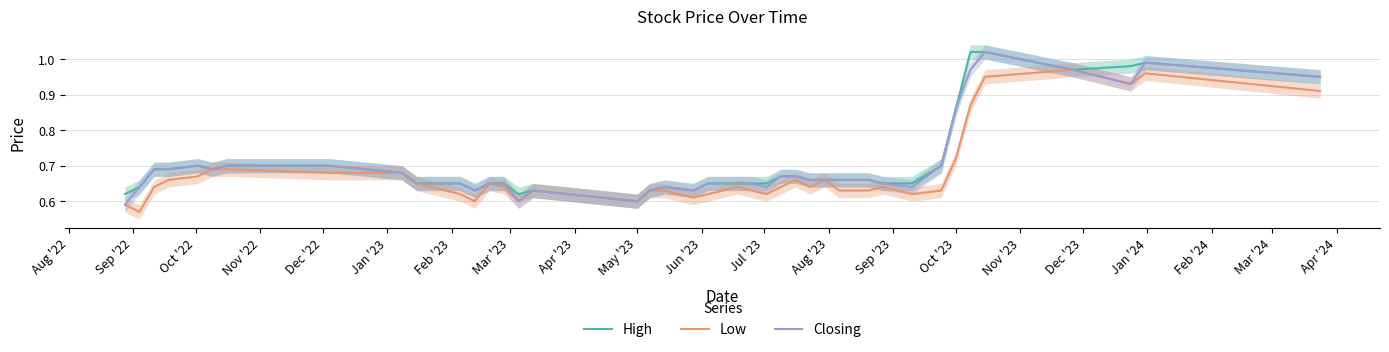

True or false: Closing and Low cross at least once.

False